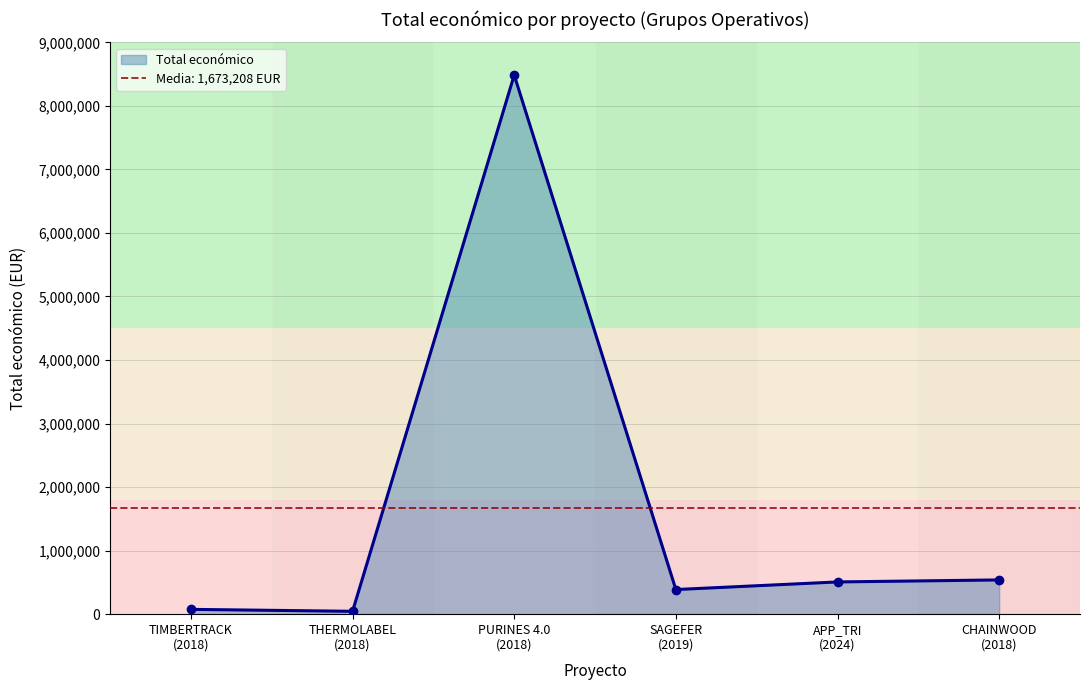

What is the difference between the maximum and minimum values?

8440008